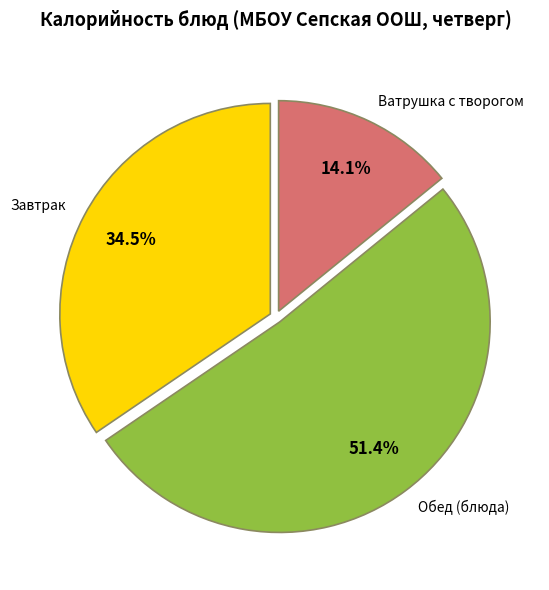

What is the ratio of the value at Обед (блюда) to the value at Ватрушка с творогом?

3.6